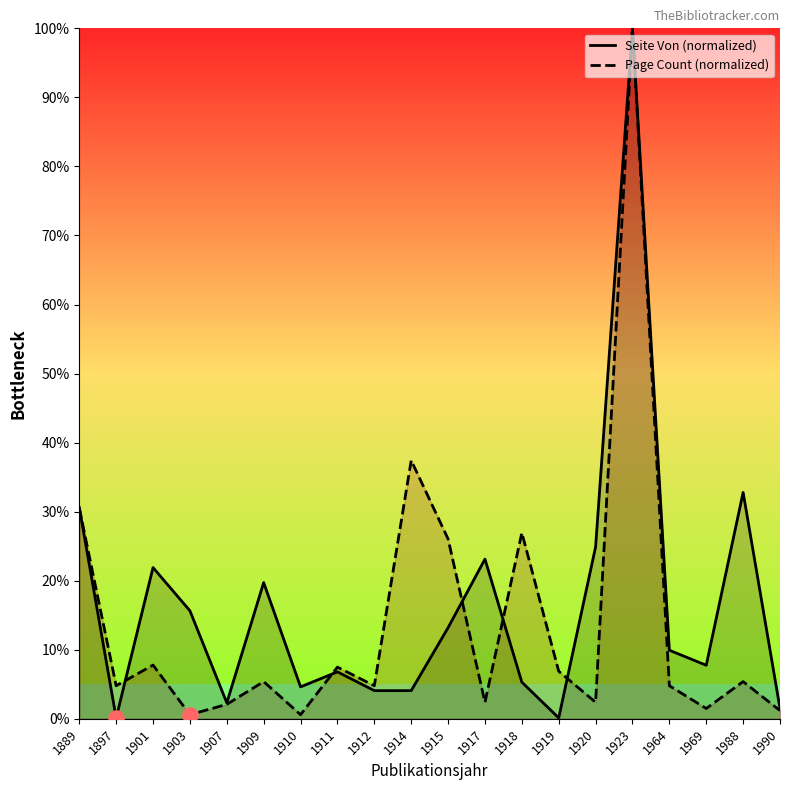

At how many categories does at least one series exceed 59?

1